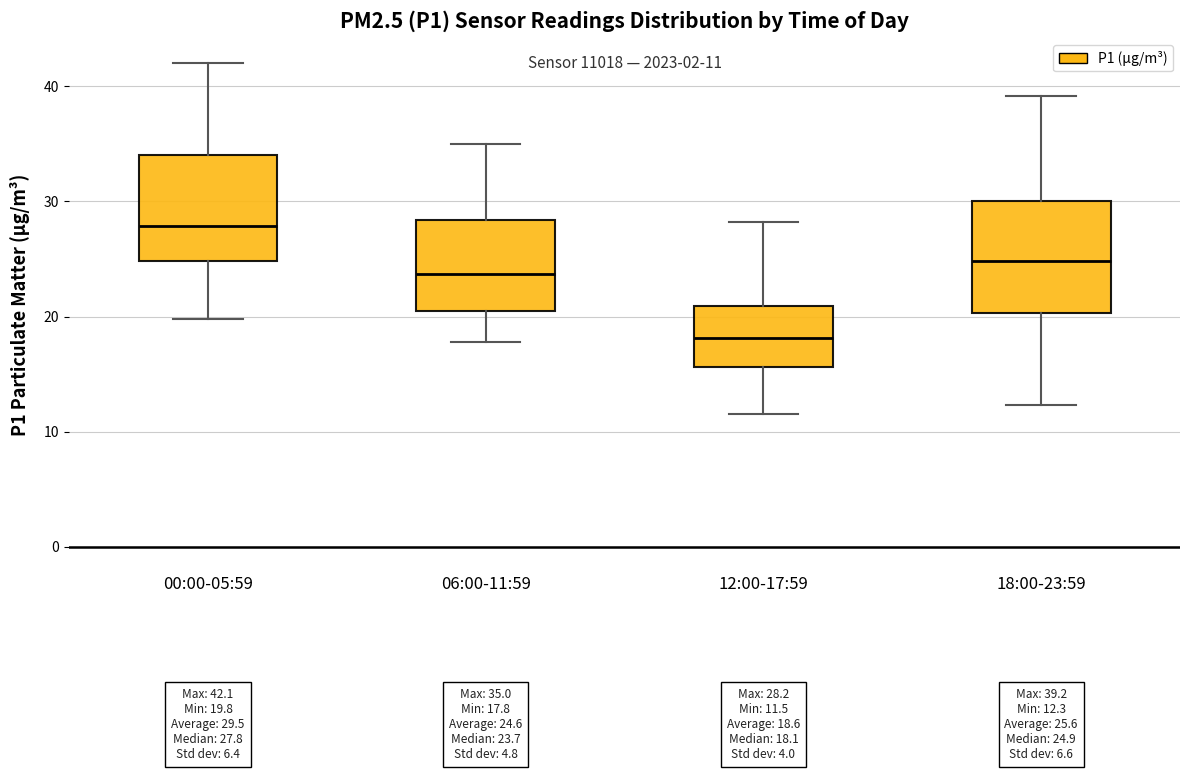

Which box has the lowest median line?

12:00-17:59